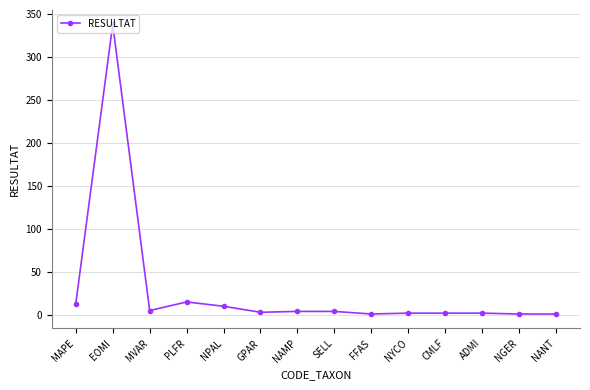

What is the sum of all values?

401